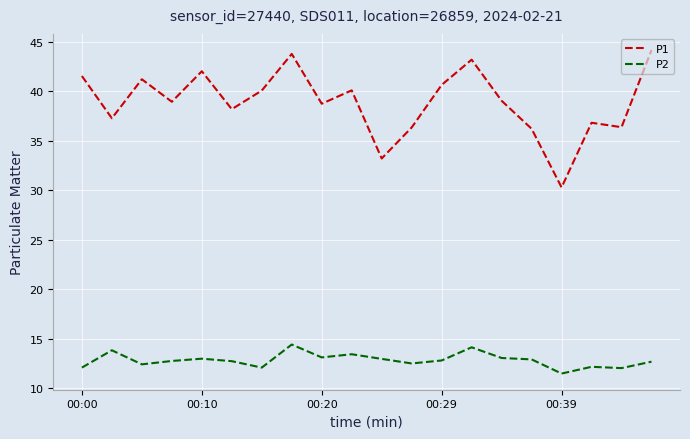

What is the difference between the maximum and minimum values in the P1 series?

13.9